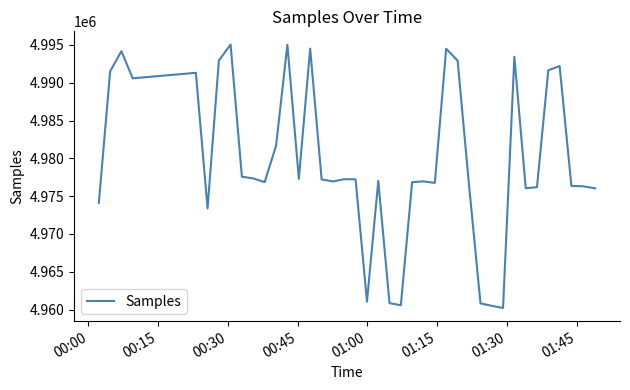

What is the difference between the maximum and minimum values?

34859